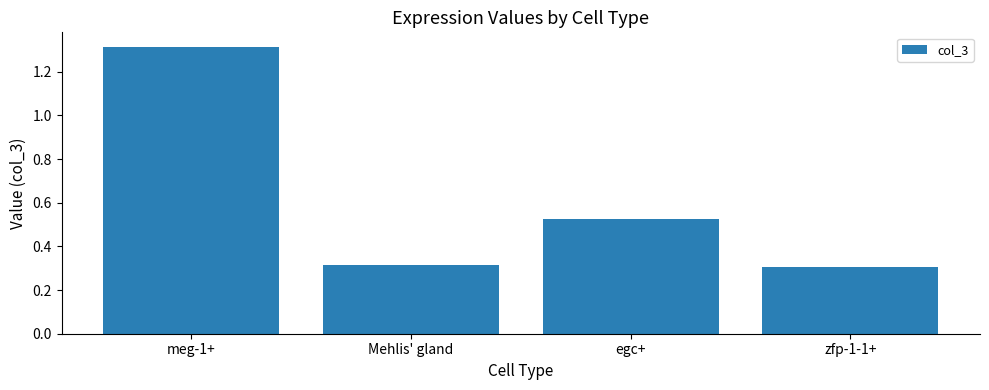

Which has a higher value, Mehlis' gland or meg-1+?

meg-1+